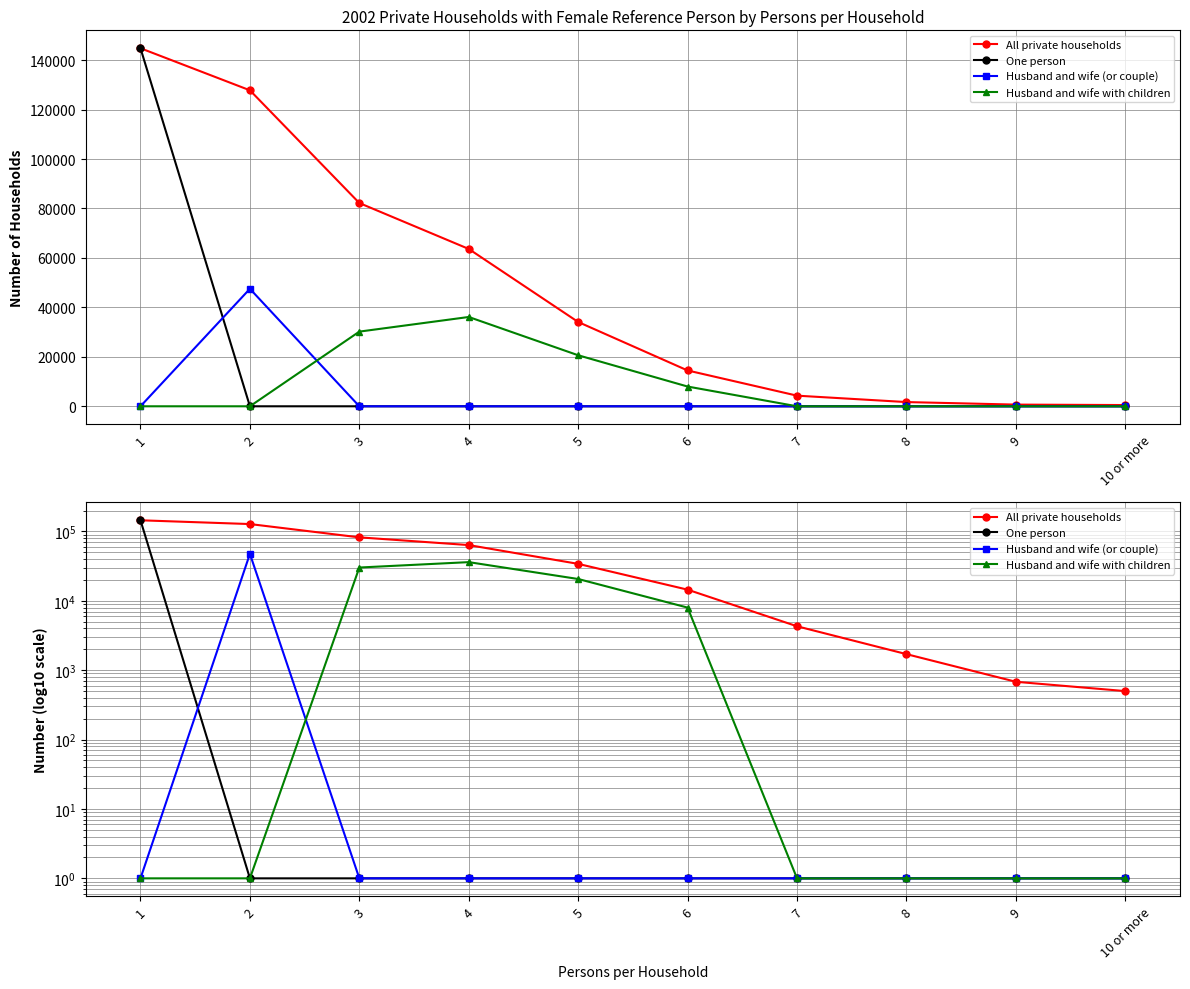

At how many categories does at least one series exceed 140605?

1